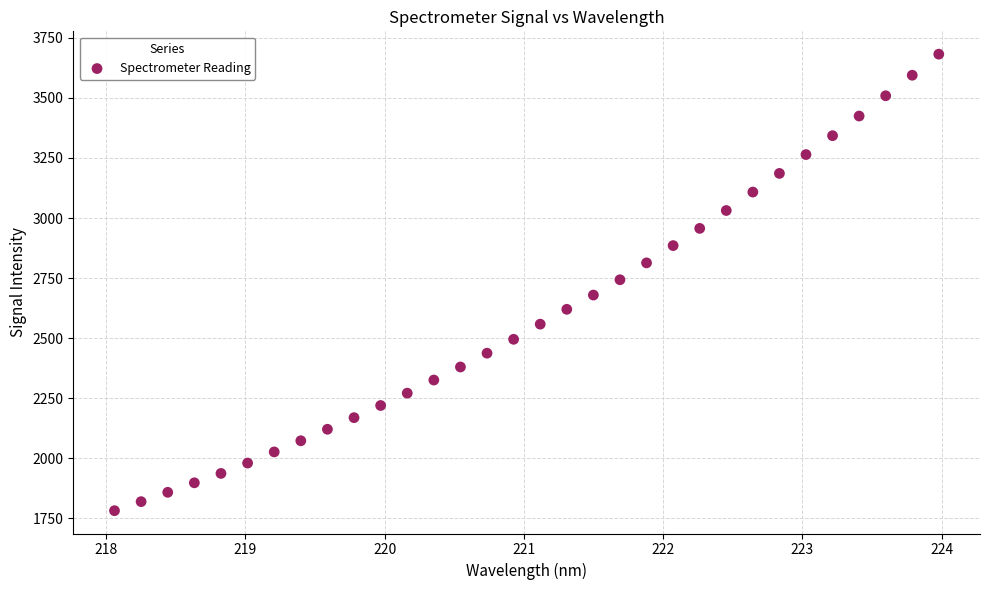

What is the range of Y values (max minus min)?

1900.3